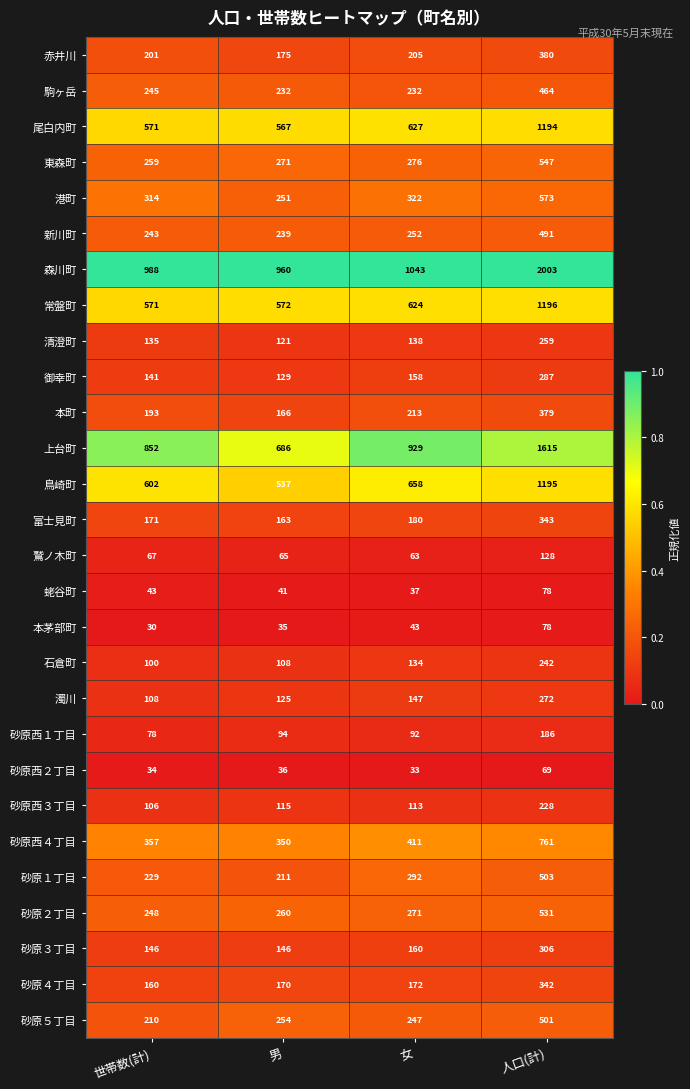

The 砂原１丁目 series shows 312 at 世帯数(計). True or false?

False